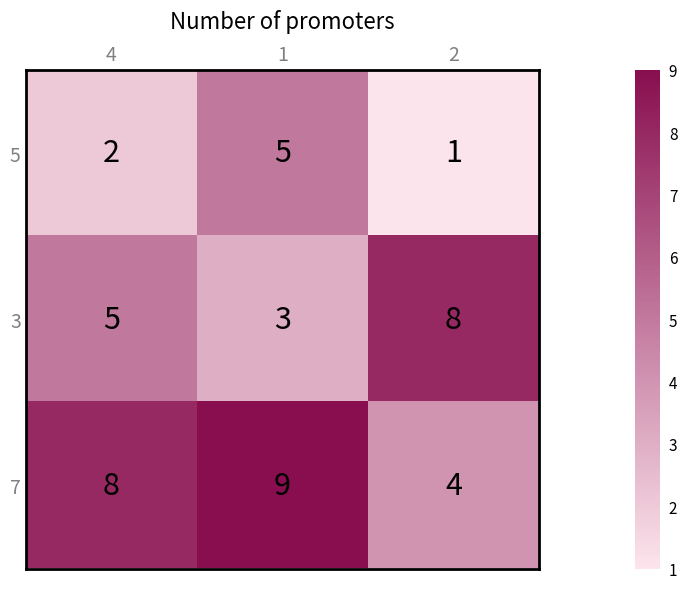

What is the maximum value shown in the chart?

9